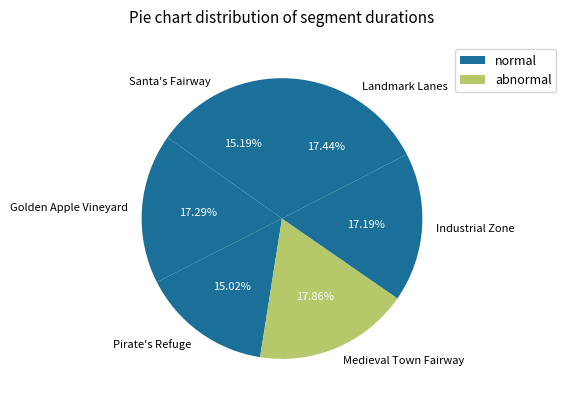

Is it true that Medieval Town Fairway is 18% of the pie?

True